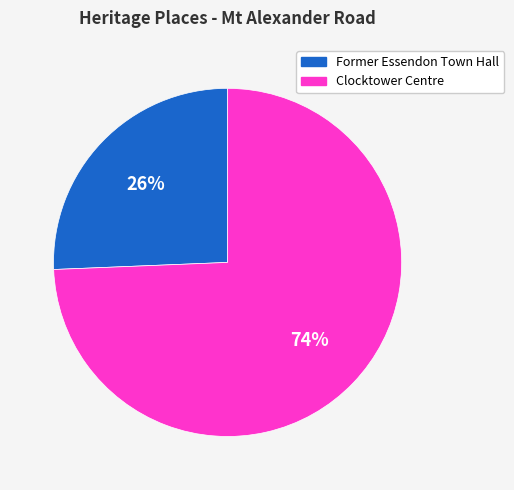

True or false: Clocktower Centre accounts for 87% of the total.

False